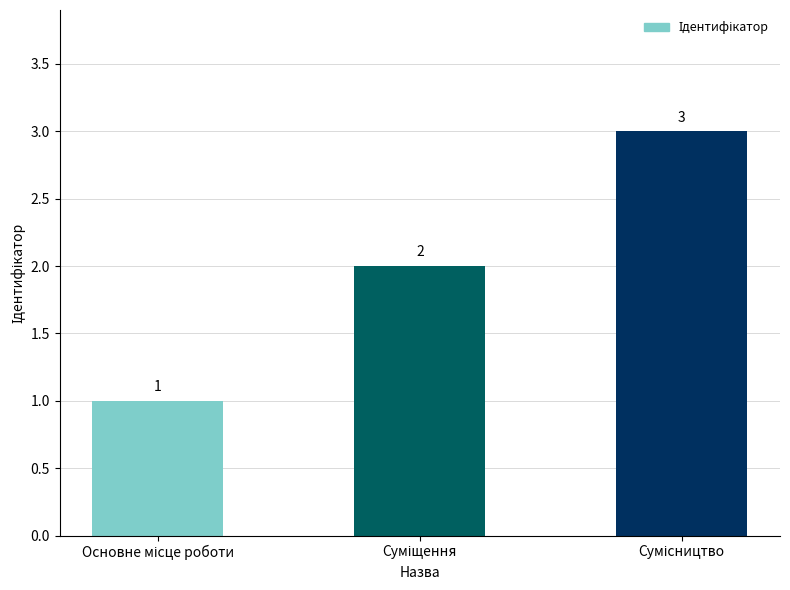

What is the maximum value shown in the chart?

3